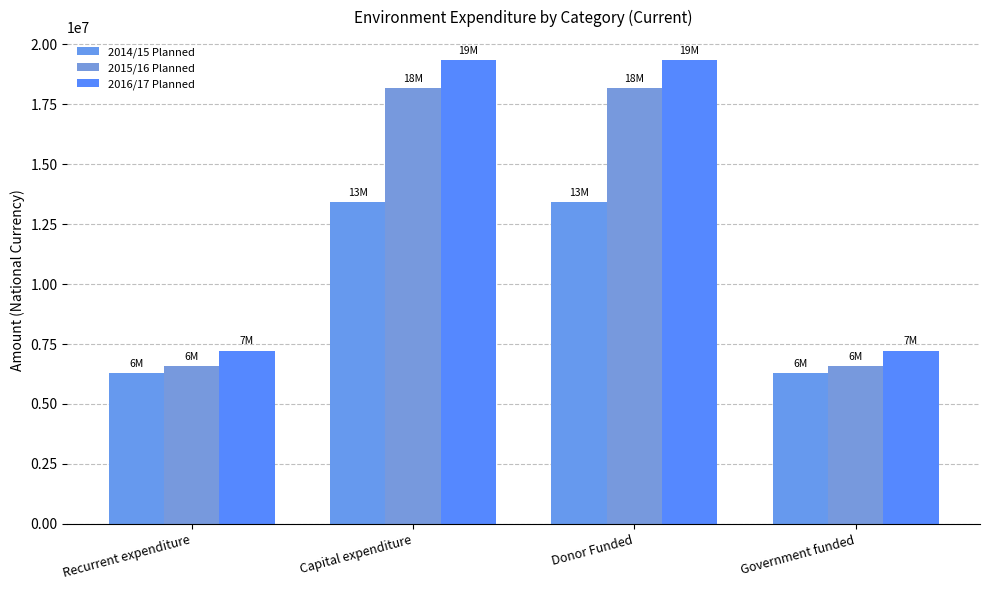

What is the approximate value of 2016/17 Planned at Capital expenditure?

19337293.0